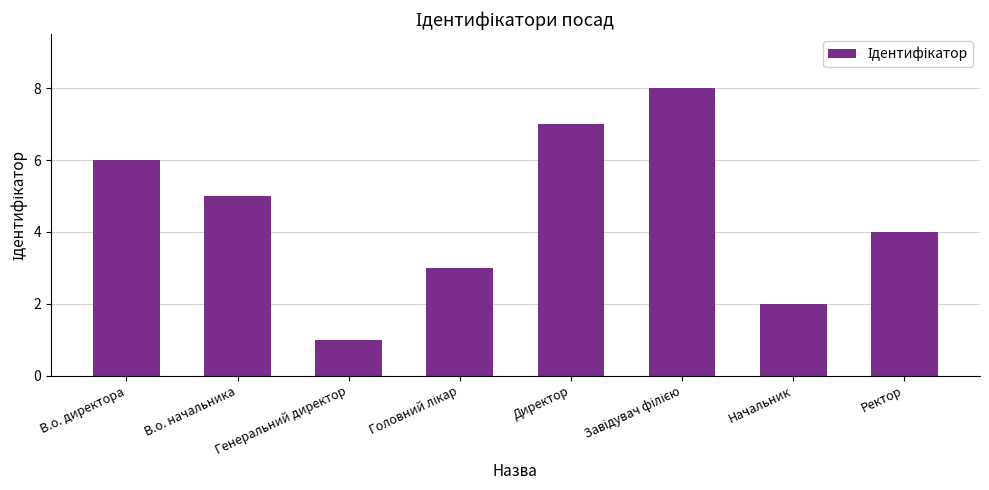

What is the difference between the maximum and minimum values?

7